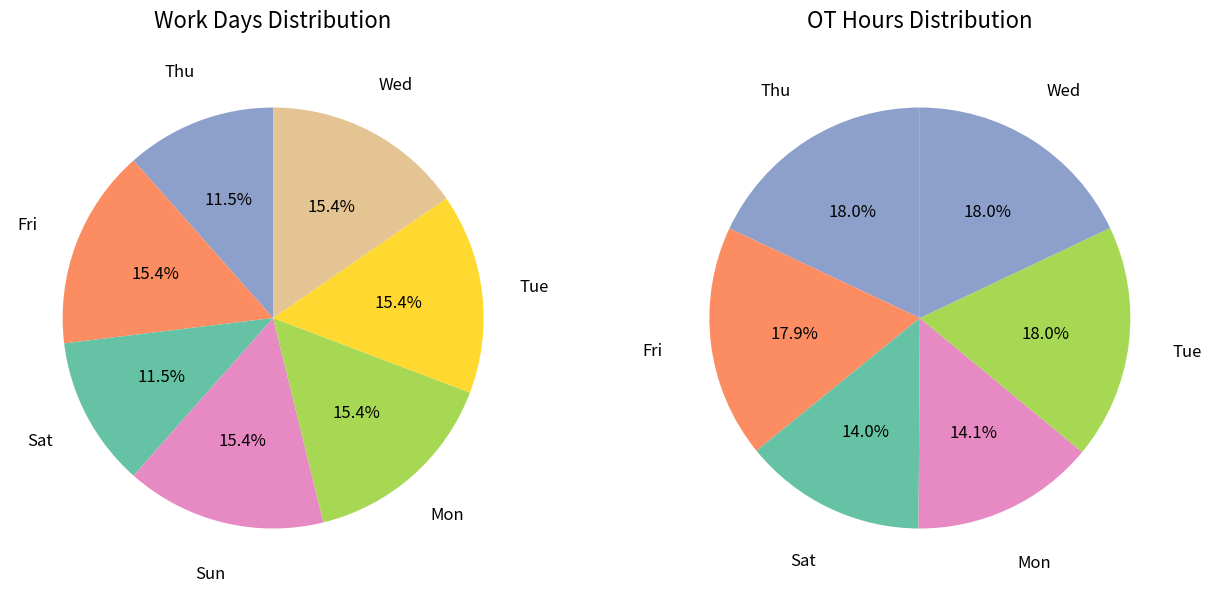

Rank the categories by value from lowest to highest.

Thu, Sat, Fri, Sun, Mon, Tue, Wed